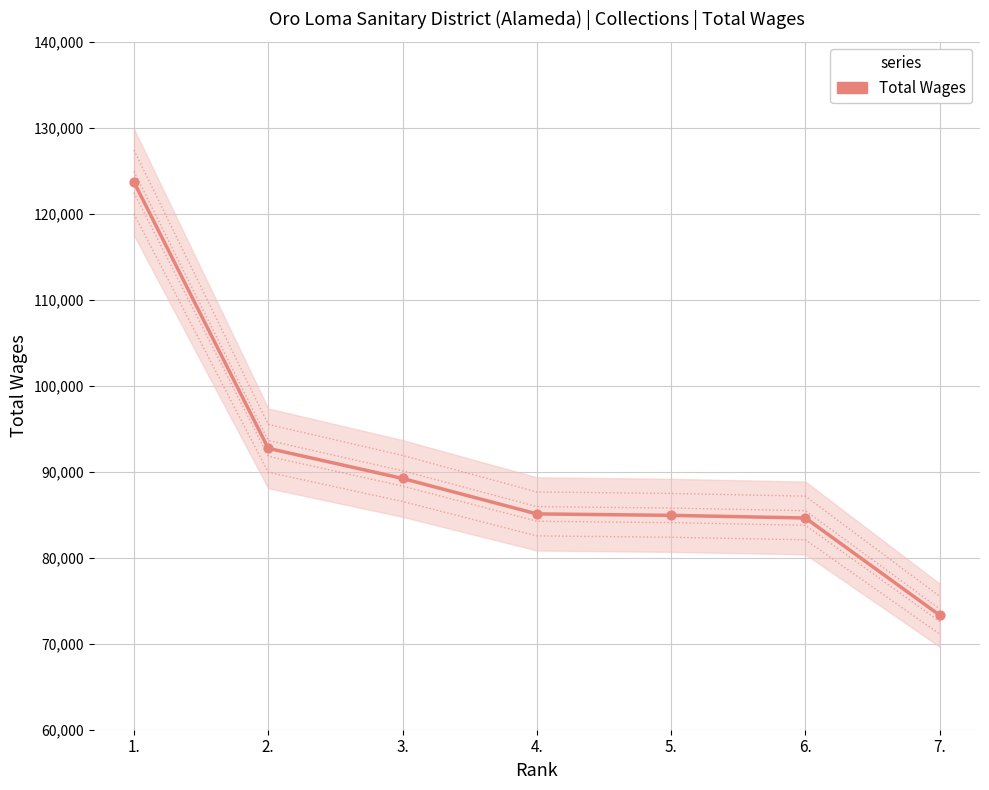

What is the change in value from 4. to 7.?

-11778